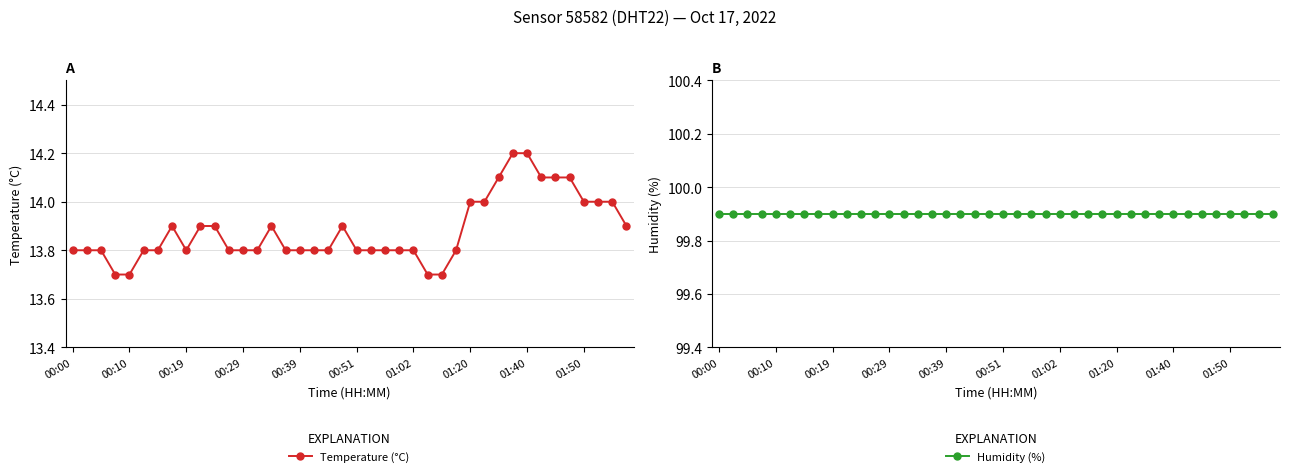

True or false: Temperature (°C) and Humidity (%) intersect in this chart.

False